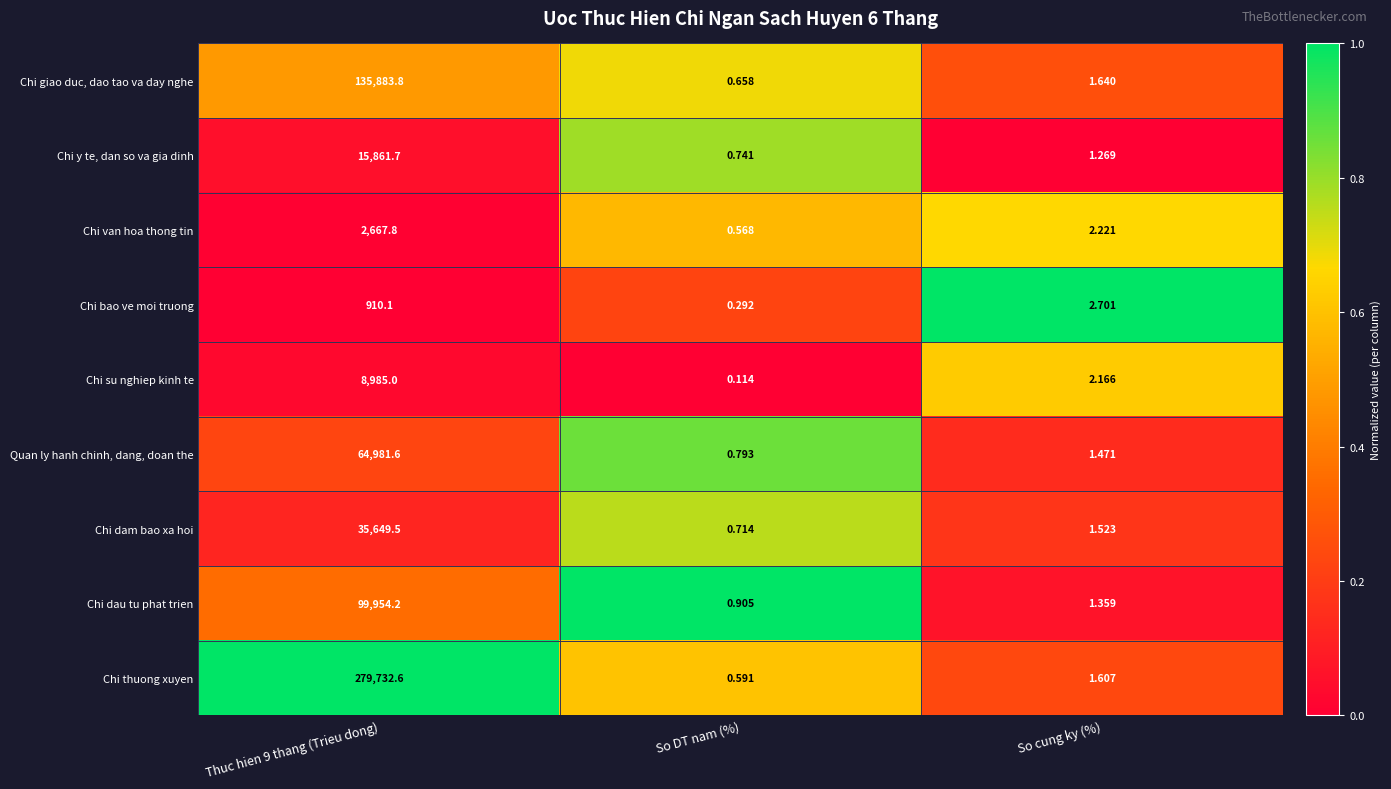

Which series has the largest total across all categories?

Chi thuong xuyen